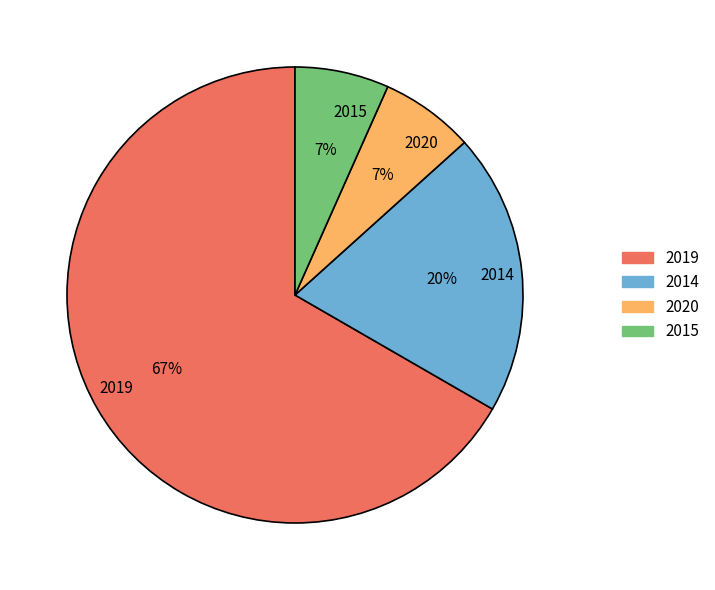

To the nearest percent, what is the average slice percentage?

25%